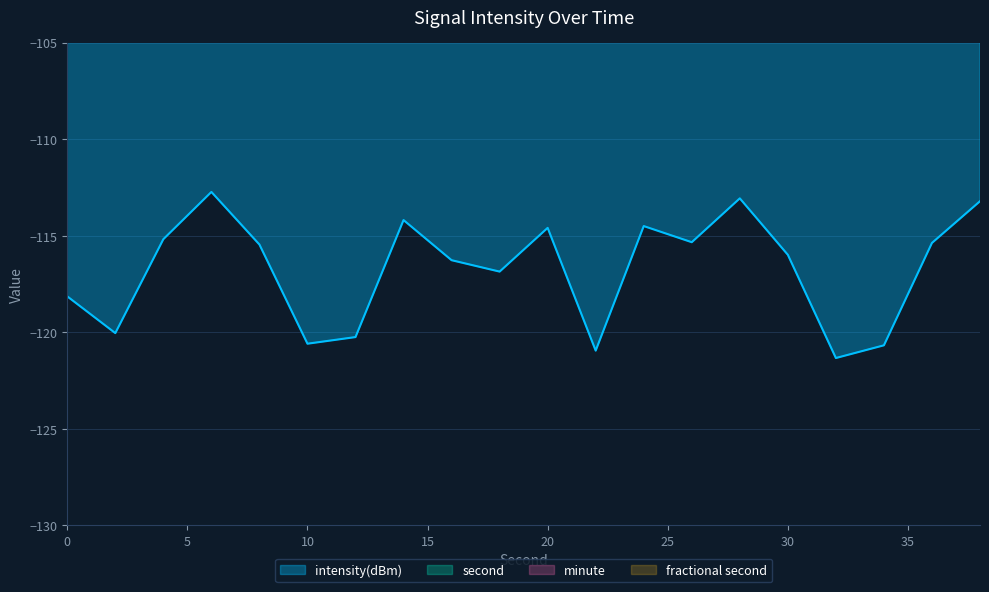

At which label is the value closest to -117?

18